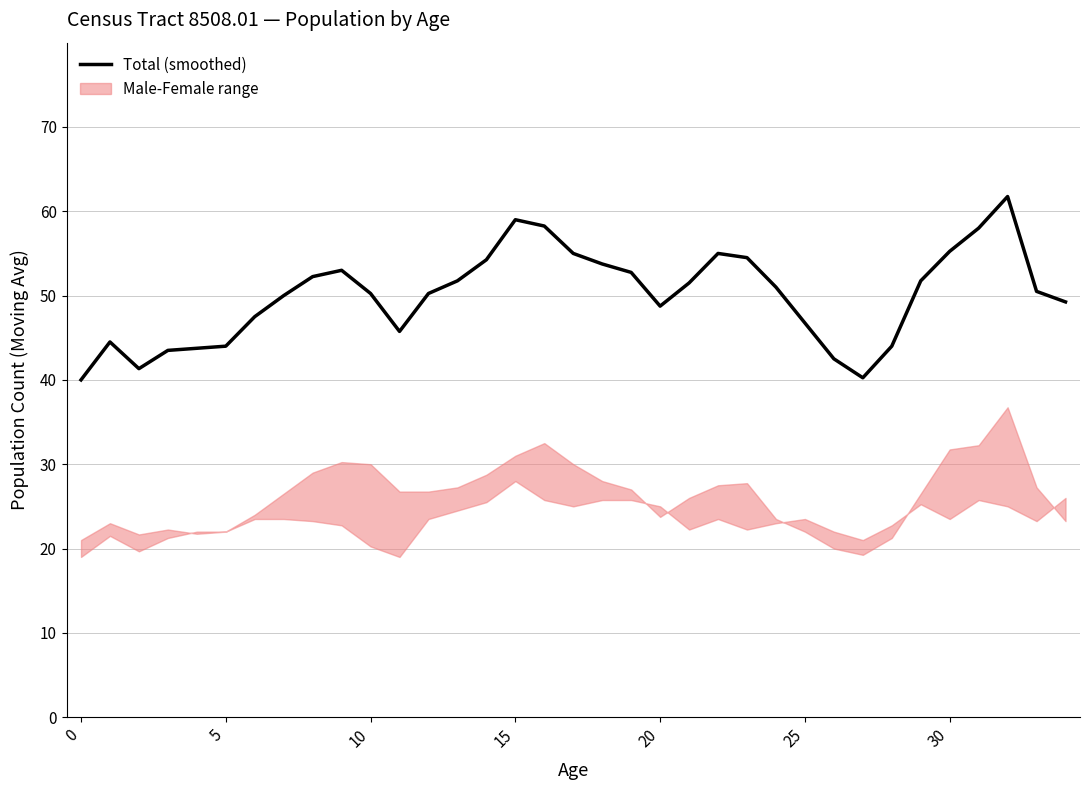

What is the maximum value shown in the chart?

61.8